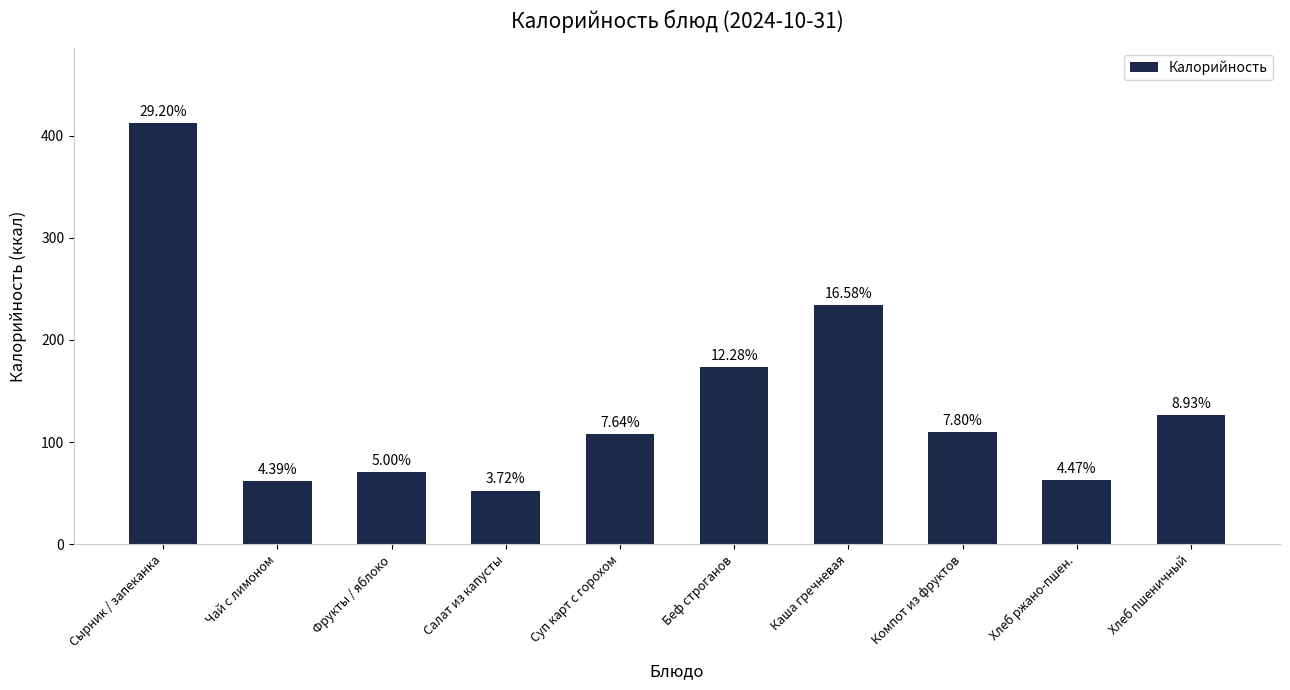

True or false: the data shows 234.0 at Каша гречневая.

True